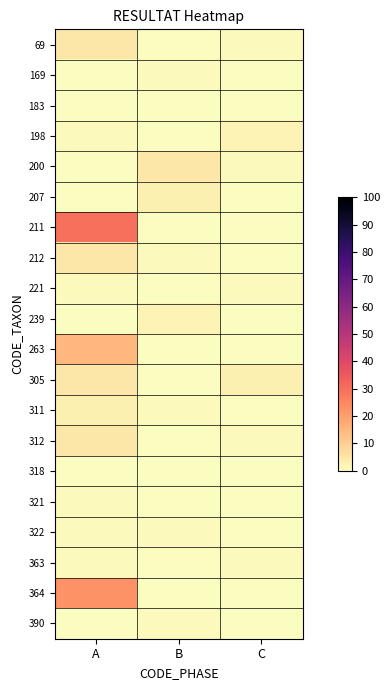

Reading right to left, transcribe all the data shown in this chart.

69: C=1	B=0	A=5
169: C=0	B=1	A=0
183: C=0	B=0	A=0
198: C=2	B=0	A=1
200: C=1	B=5	A=0
207: C=0	B=3	A=0
211: C=0	B=0	A=30
212: C=0	B=1	A=5
221: C=1	B=0	A=1
239: C=0	B=2	A=0
263: C=0	B=0	A=15
305: C=3	B=0	A=5
311: C=0	B=1	A=3
312: C=1	B=0	A=5
318: C=0	B=0	A=0
321: C=0	B=0	A=1
322: C=0	B=1	A=1
363: C=1	B=0	A=1
364: C=0	B=0	A=23
390: C=0	B=1	A=0